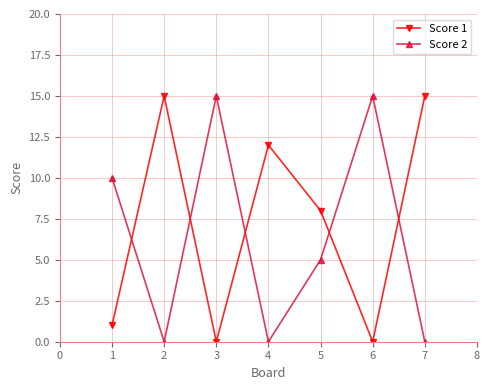

Reading left to right, what are all the values shown in this chart?

Score 1: 1	15	0	12	8	0	15
Score 2: 10	0	15	0	5	15	0